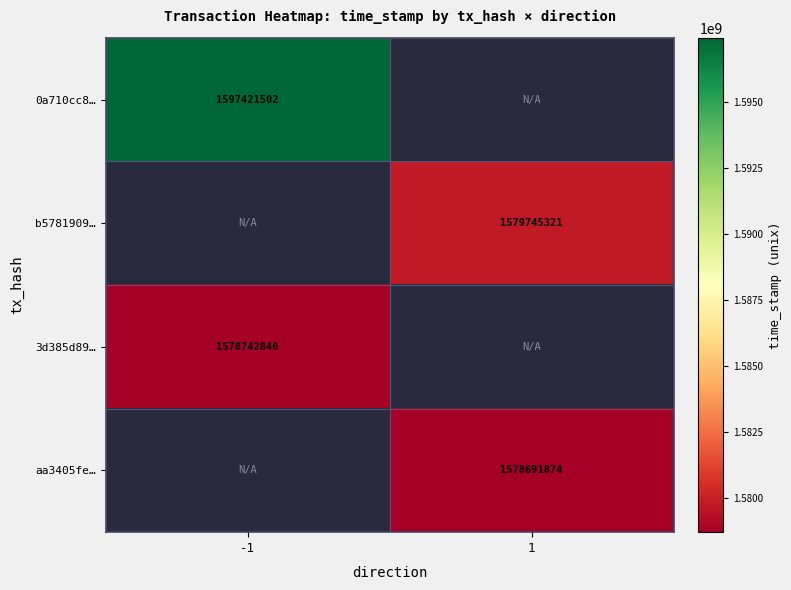

The value of 0a710cc8… at -1 is 2860641497.8. True or false?

False